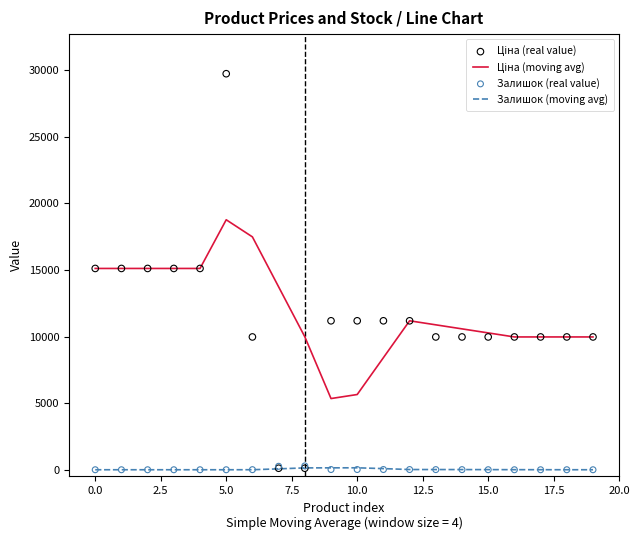

The value of Залишок (moving avg) at 5.0 is 0.0. True or false?

True